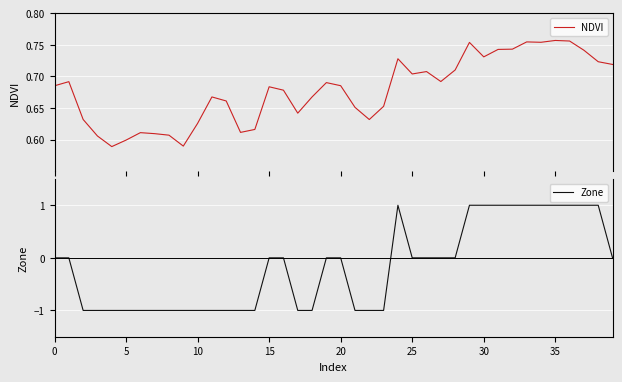

What is the value of the Zone point at the 25th from the left?

1.0